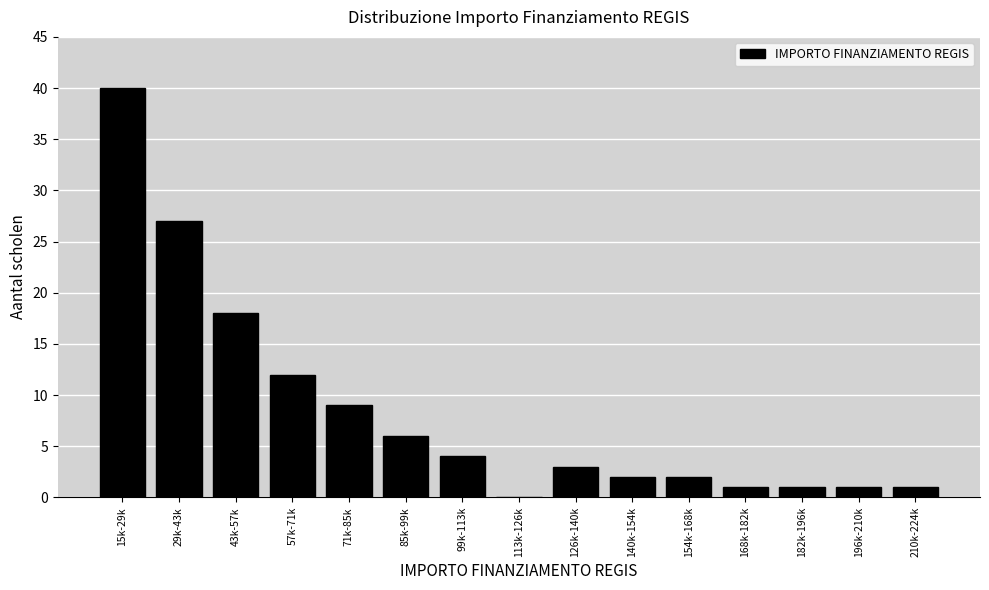

Reading left to right, list all the values displayed in this chart.

15k-29k=40	29k-43k=27	43k-57k=18	57k-71k=12	71k-85k=9	85k-99k=6	99k-113k=4	113k-126k=0	126k-140k=3	140k-154k=2	154k-168k=2	168k-182k=1	182k-196k=1	196k-210k=1	210k-224k=1